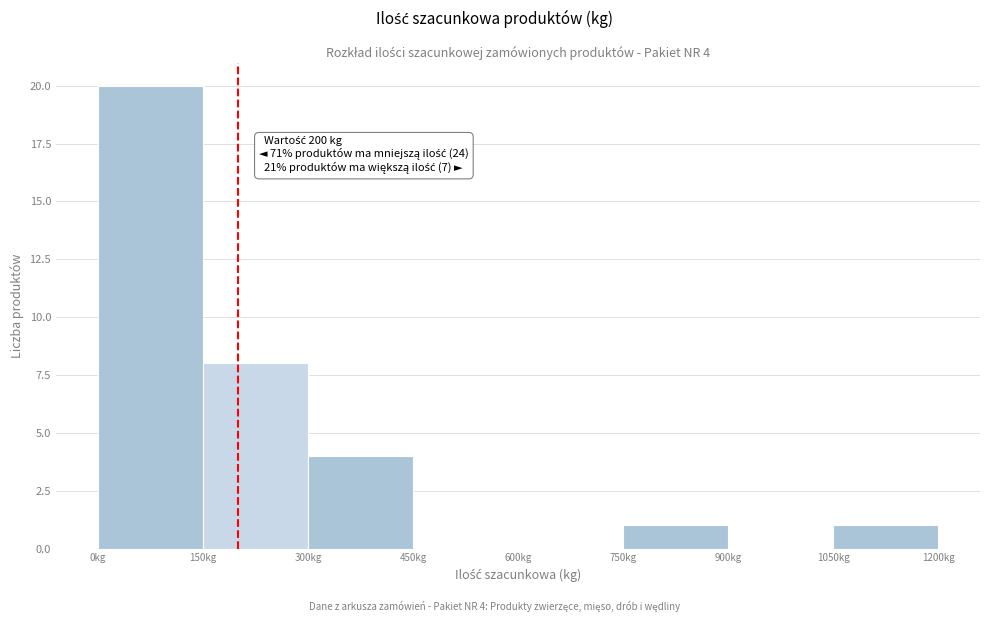

Over which range of the x-axis is the bar tallest?

0 to 150